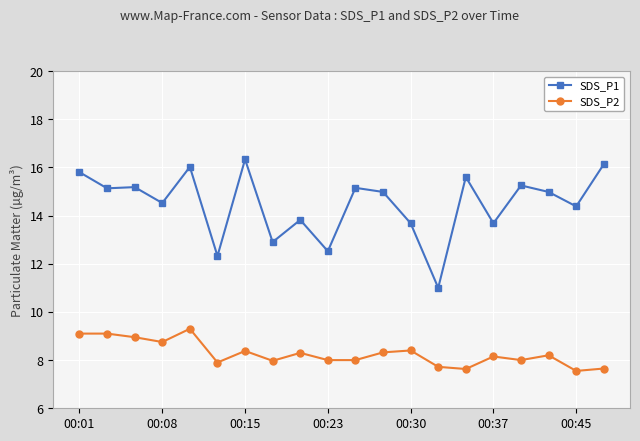

Which series has the widest spread of values?

SDS_P1